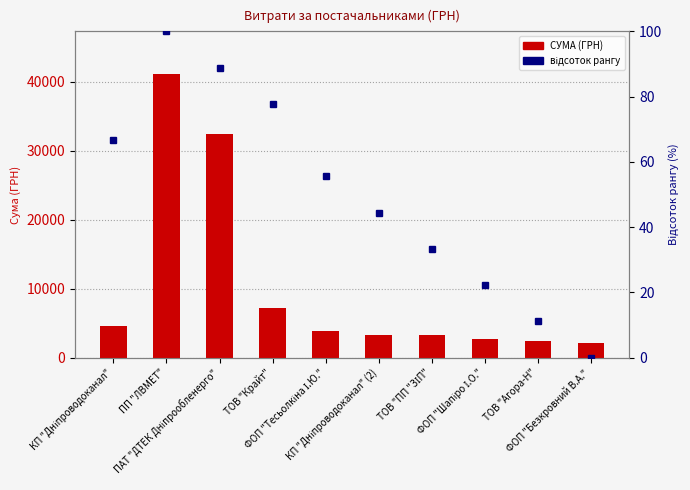

How many values in the відсоток рангу series exceed 55?

5